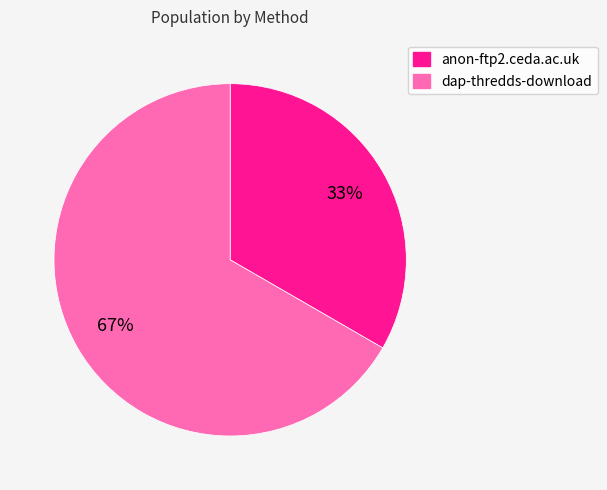

Is anon-ftp2.ceda.ac.uk the majority of the pie?

No